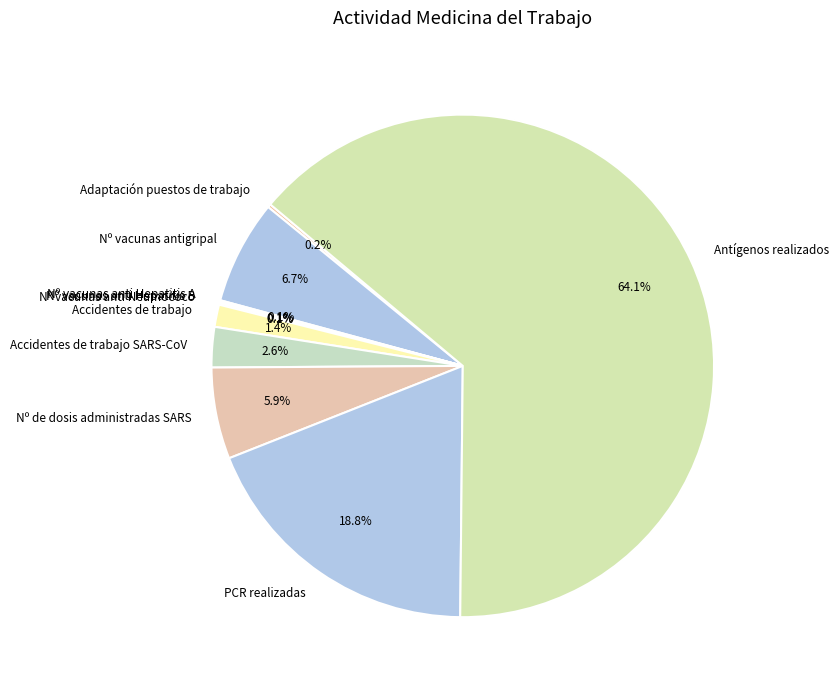

Is there a majority slice in this chart?

Yes